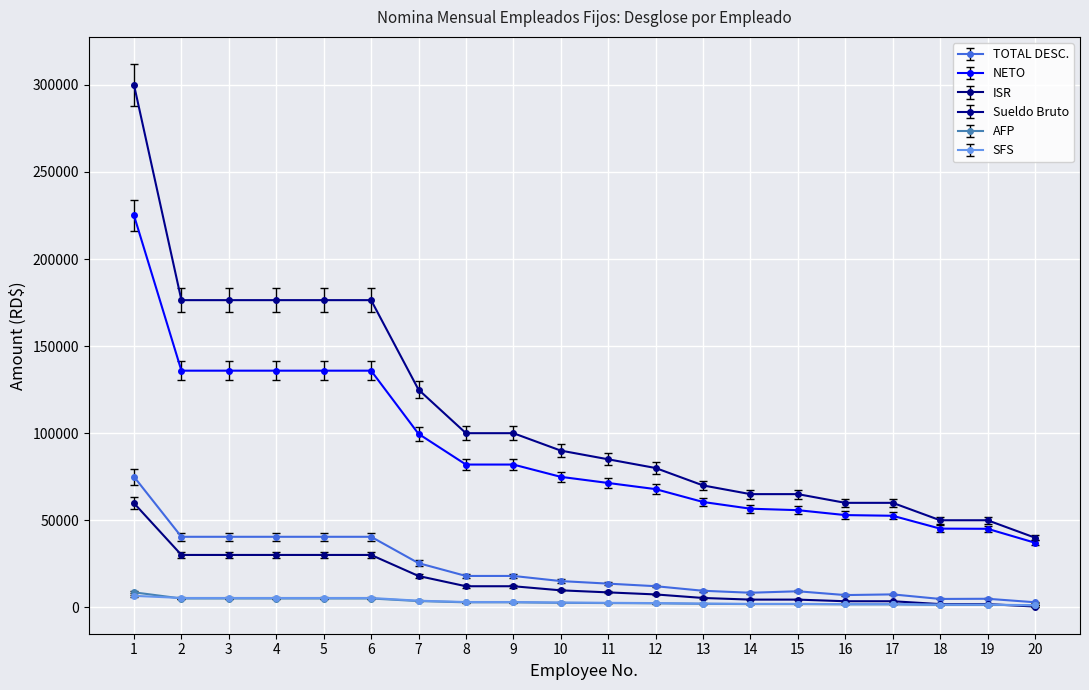

At which category does the chart reach its peak across all series?

1